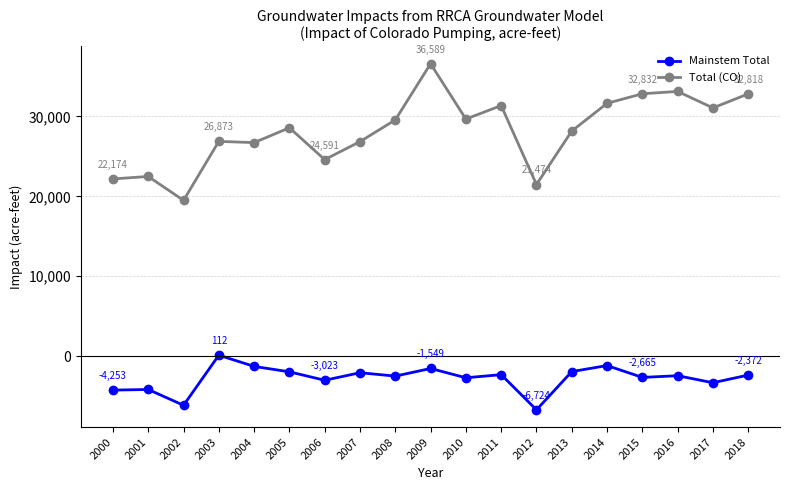

How many distinct data groups are displayed?

2